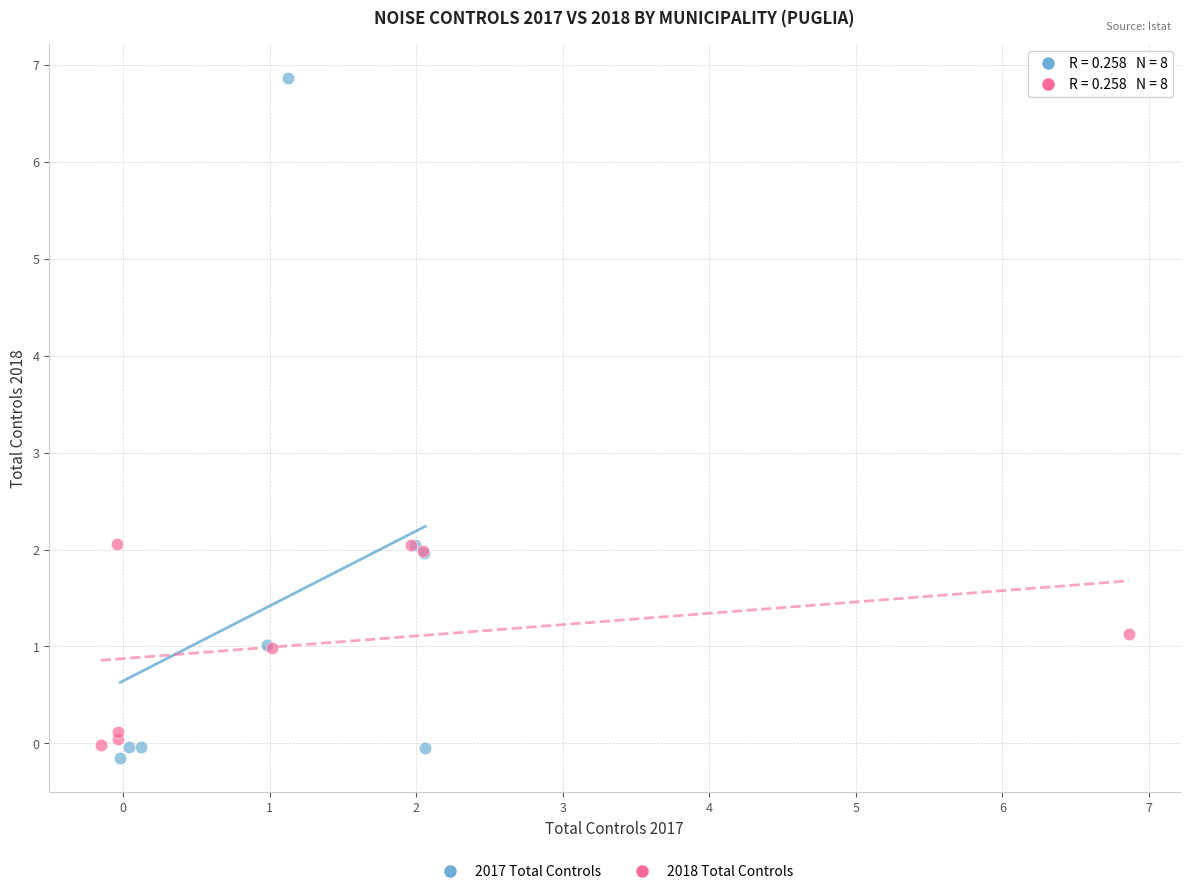

Which series has the widest spread of Y values?

2017 Total Controls